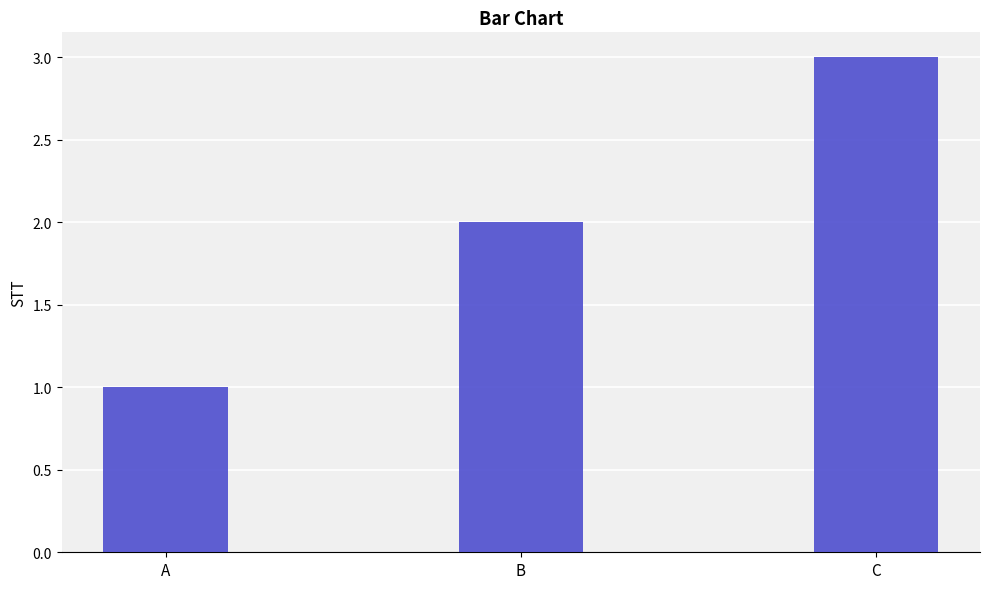

Which category has the lowest value across all series?

A